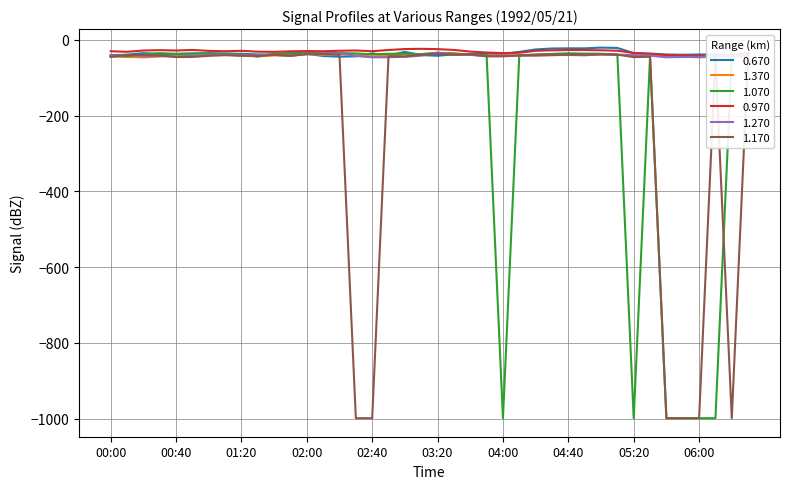

List the labels in order of 1.370 value, largest first.

03:20, 03:30, 02:00, 02:20, 03:10, 05:00, 03:00, 01:10, 04:40, 01:00, 02:10, 05:30, 03:40, 04:50, 05:20, 05:10, 04:30, 04:00, 02:30, 03:50, 01:40, 00:40, 04:10, 04:20, 01:20, 02:50, 00:50, 01:50, 01:30, 02:40, 06:30, 00:30, 06:20, 00:00, 05:40, 05:50, 06:10, 00:10, 06:00, 00:20